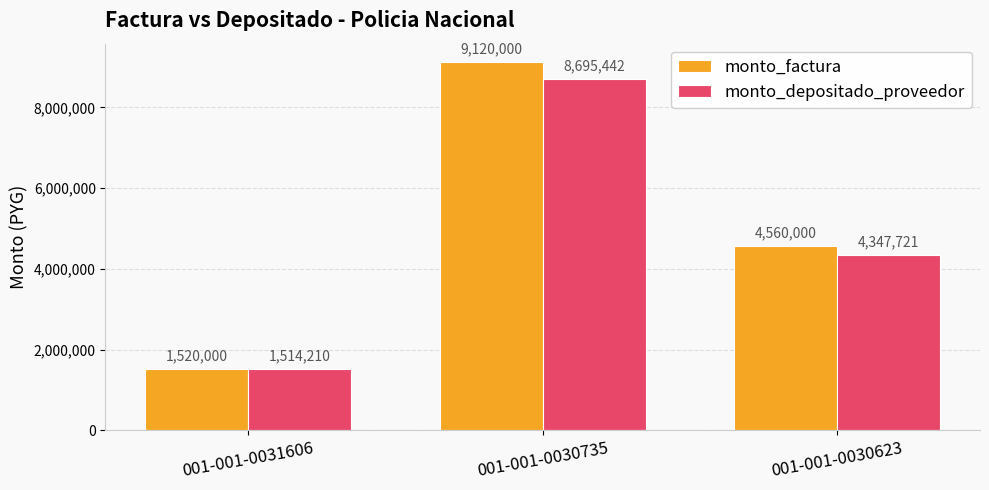

Is it true that monto_depositado_proveedor equals 592344 at 001-001-0031606?

False